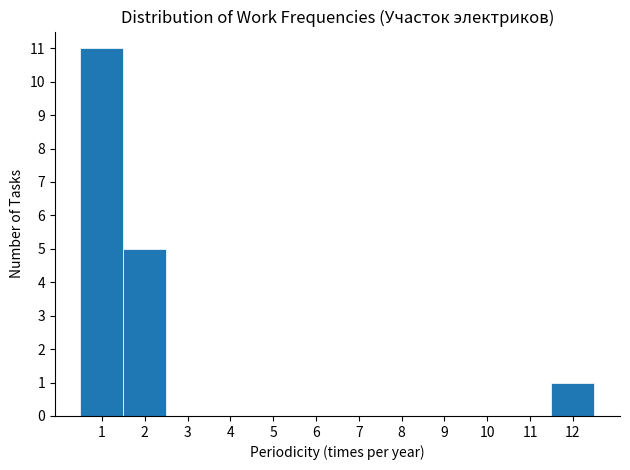

Reading left to right, transcribe this chart: for each bar, give the range it covers on the x-axis and its height. The values are not printed on the chart, so give them approximately, as read against the axis.

0.5 to 1.5: 11
1.5 to 2.5: 5
2.5 to 3.5: 0
3.5 to 4.5: 0
4.5 to 5.5: 0
5.5 to 6.5: 0
6.5 to 7.5: 0
7.5 to 8.5: 0
8.5 to 9.5: 0
9.5 to 10.5: 0
10.5 to 11.5: 0
11.5 to 12.5: 1